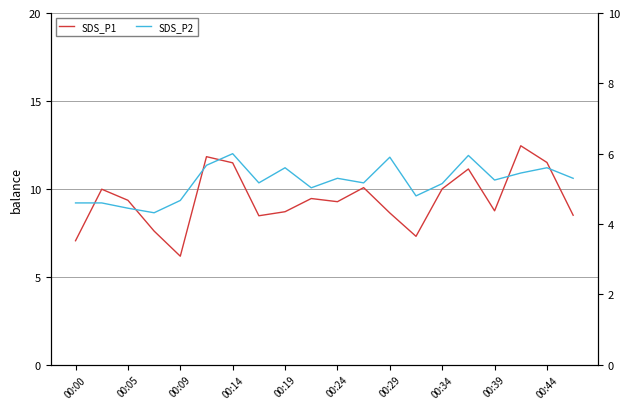

Rank the series by their average value, from lowest to highest.

SDS_P2, SDS_P1